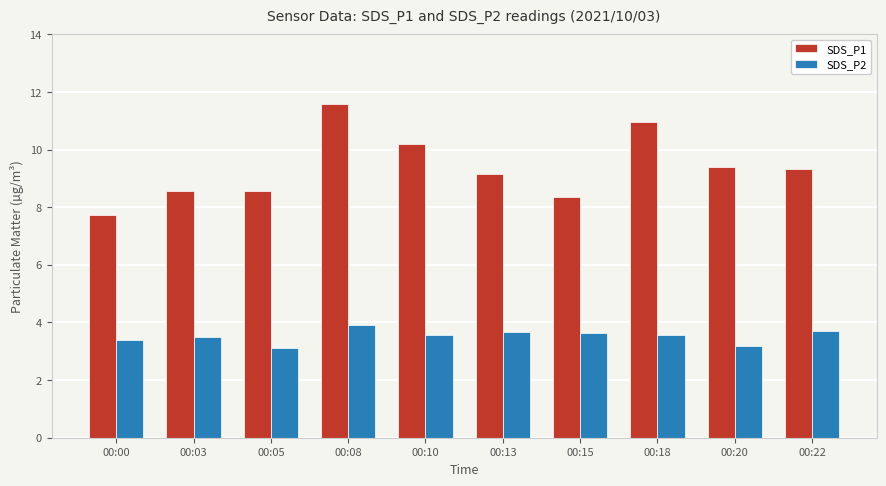

What is the minimum value shown in the chart?

3.1